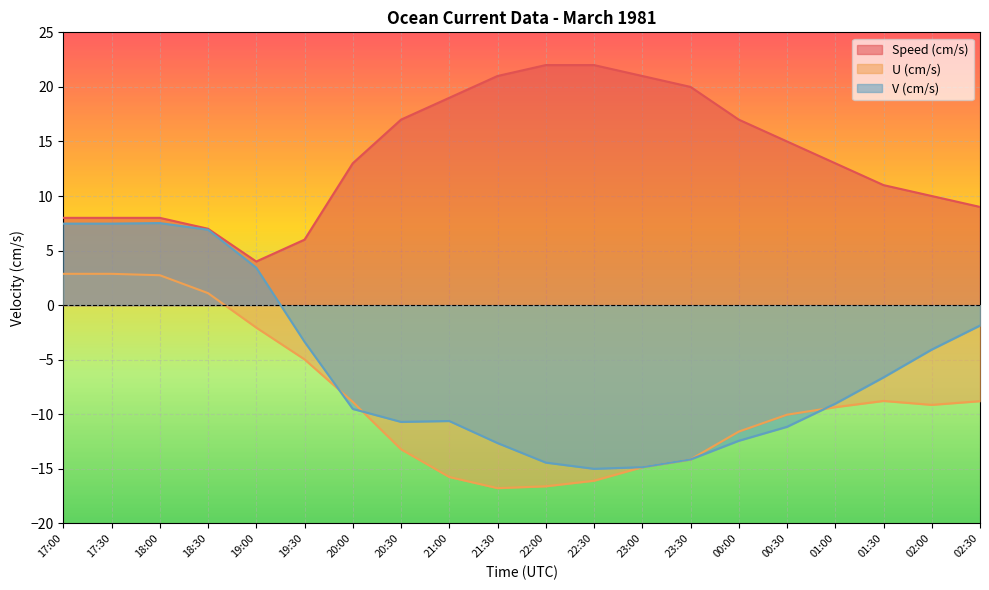

How many positive values does the U (cm/s) series have?

4